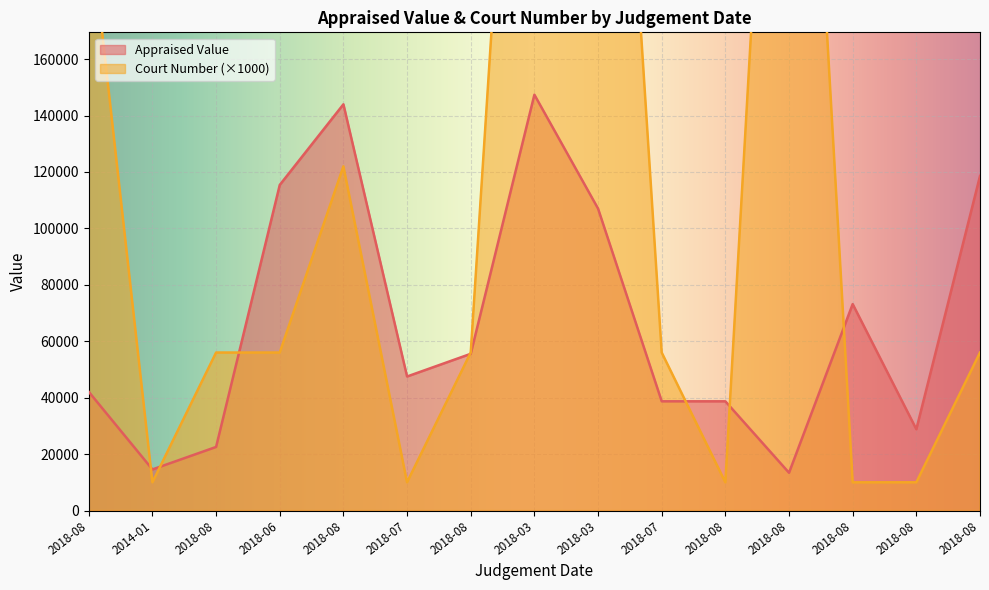

Is the value of Appraised Value at 2018-08 greater than the value of Court Number at 2018-07?

Yes